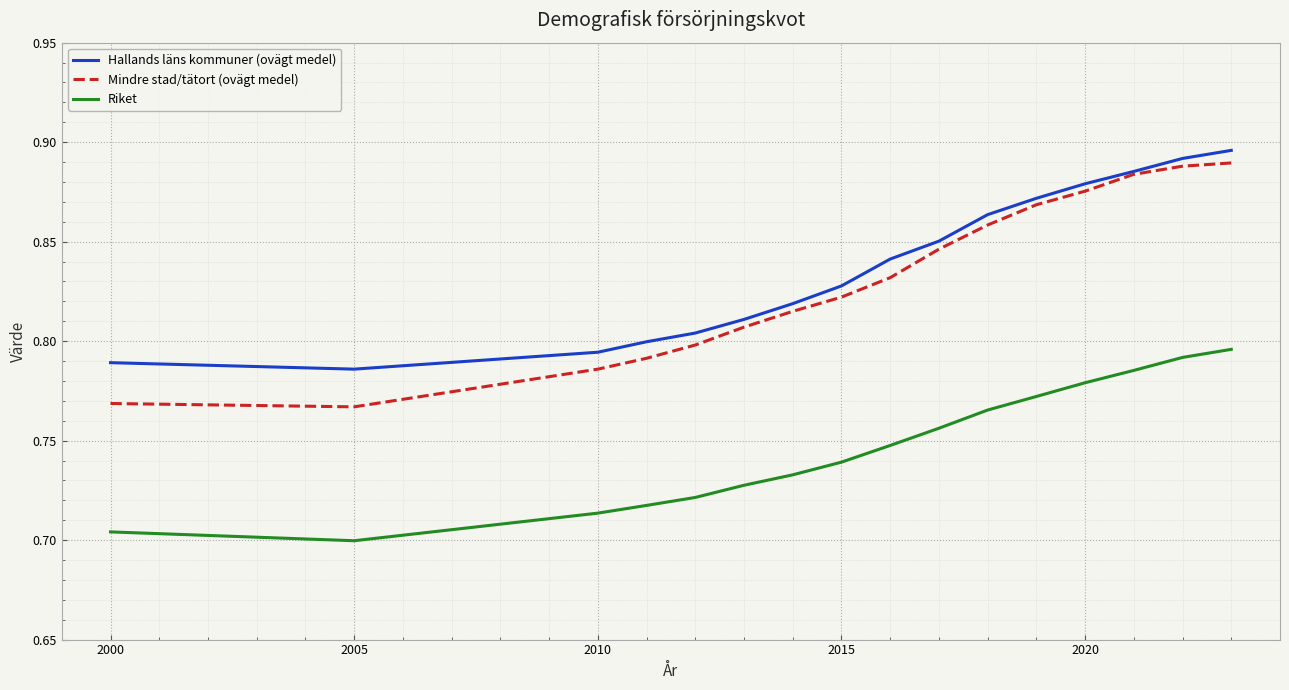

True or false: Mindre stad/tätort (ovägt medel) and Riket cross at least once.

False